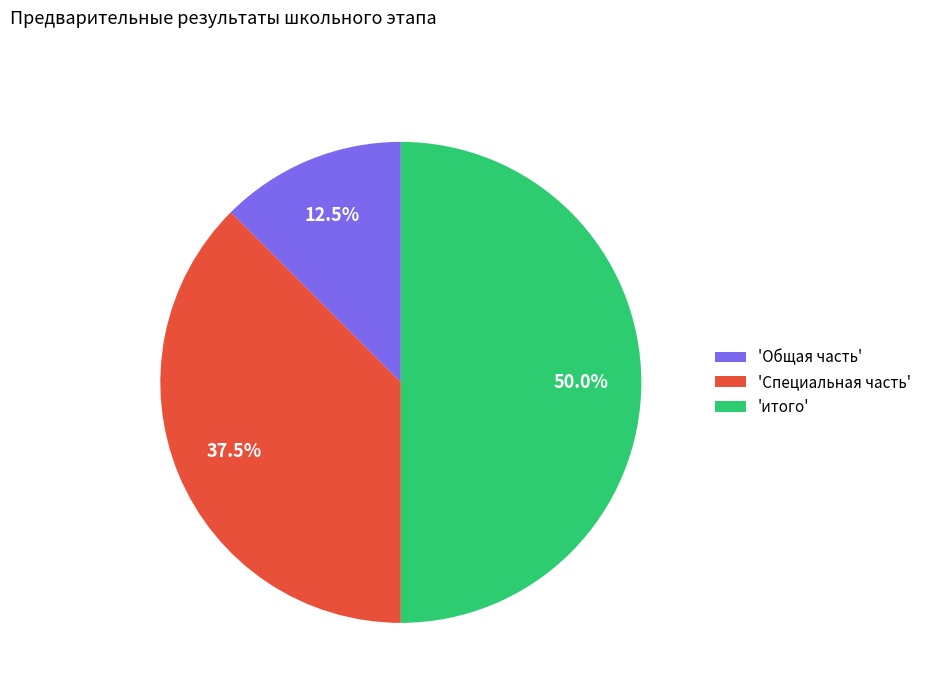

Is 'Общая часть' the majority of the pie?

No